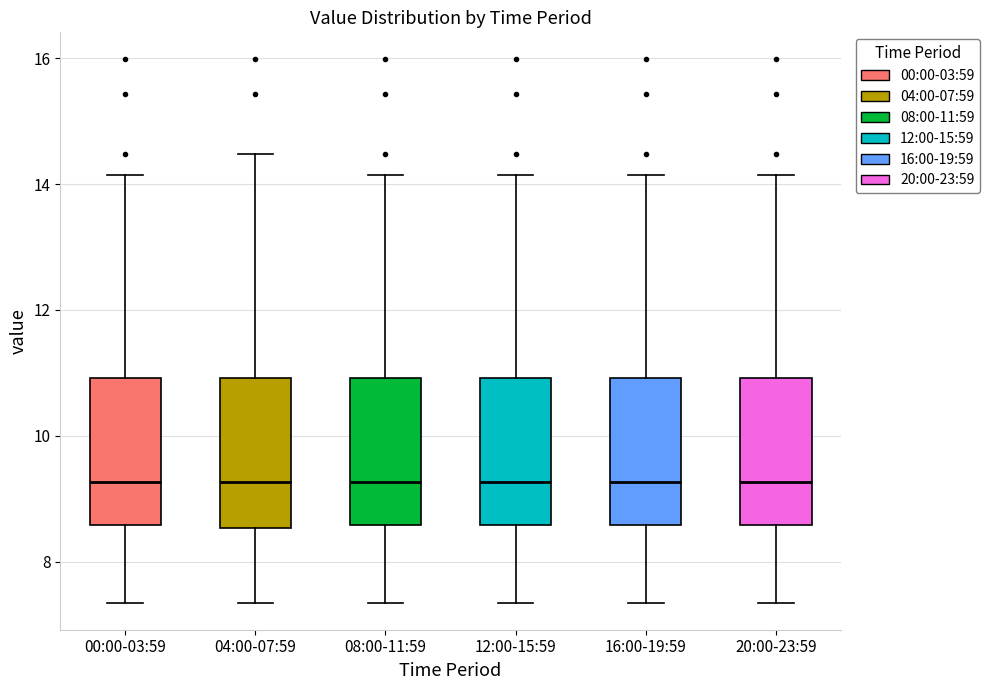

Reading left to right, transcribe this box plot: for each box, give where its median line is, the range the box spans, and where its two whiskers end, as read against the y-axis. The values are not printed on the chart, so give them approximately, as read against the axis.

00:00-03:59: median 9.2, box 8.6 to 11.0, whiskers 7.4 to 14.2
04:00-07:59: median 9.2, box 8.6 to 11.0, whiskers 7.4 to 14.4
08:00-11:59: median 9.2, box 8.6 to 11.0, whiskers 7.4 to 14.2
12:00-15:59: median 9.2, box 8.6 to 11.0, whiskers 7.4 to 14.2
16:00-19:59: median 9.2, box 8.6 to 11.0, whiskers 7.4 to 14.2
20:00-23:59: median 9.2, box 8.6 to 11.0, whiskers 7.4 to 14.2